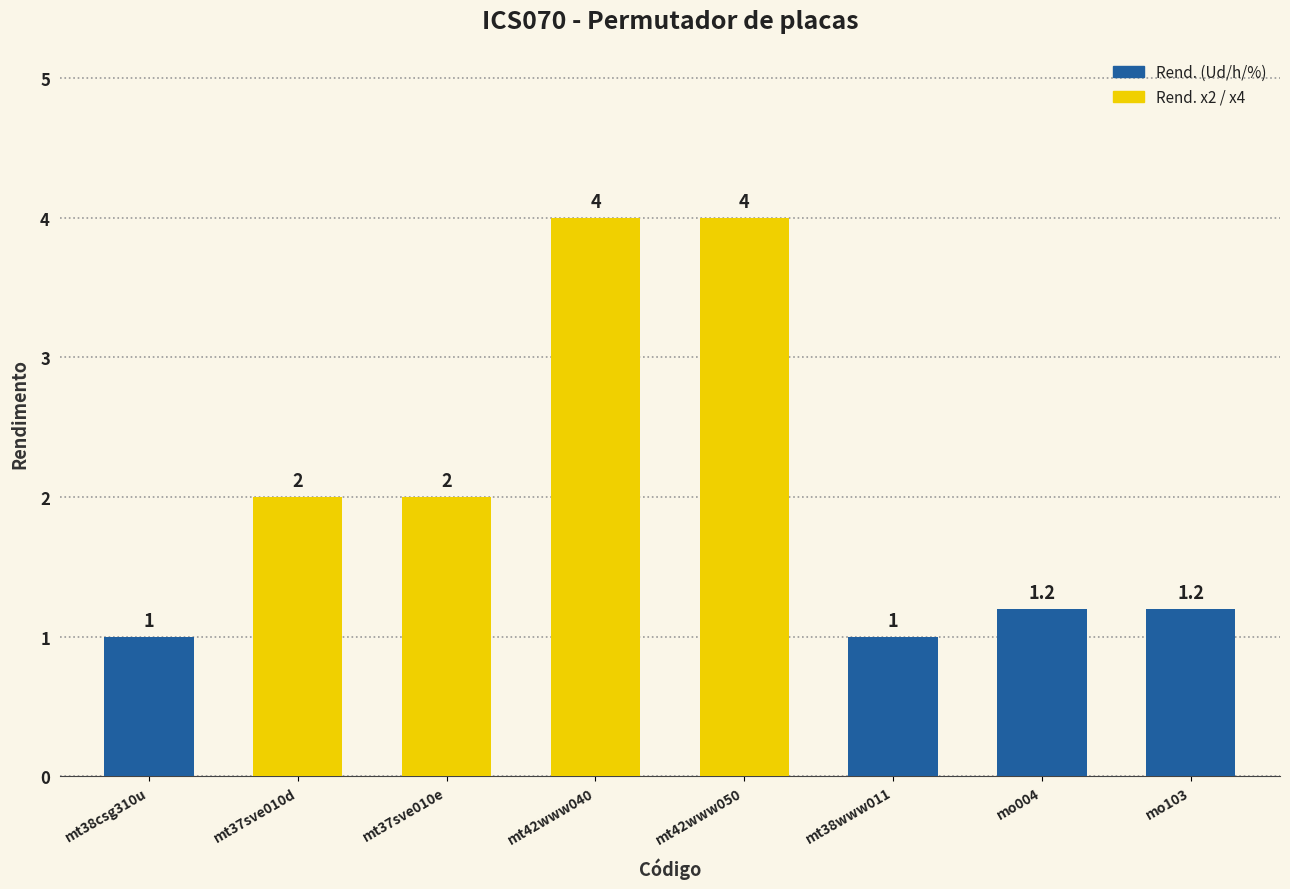

Reading left to right, what are all the values shown in this chart?

mt38csg310u=1.0	mt37sve010d=2.0	mt37sve010e=2.0	mt42www040=4.0	mt42www050=4.0	mt38www011=1.0	mo004=1.2	mo103=1.2